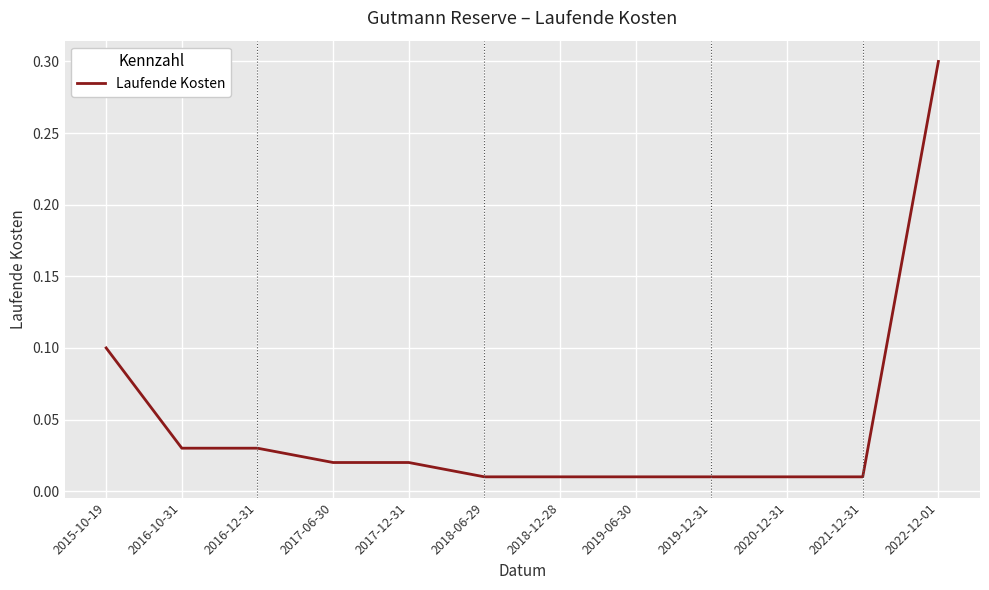

What is the difference between the values at 2019-12-31 and 2022-12-01?

0.3